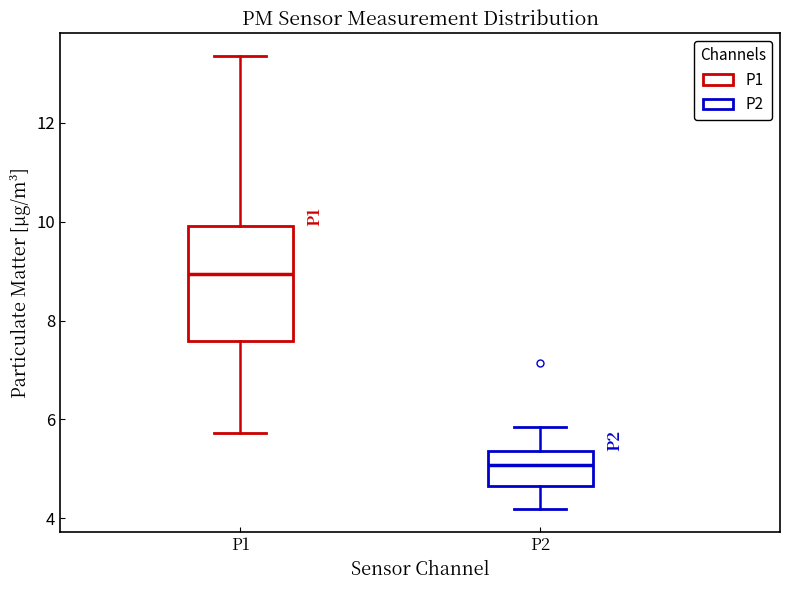

Which box has the highest median line?

P1